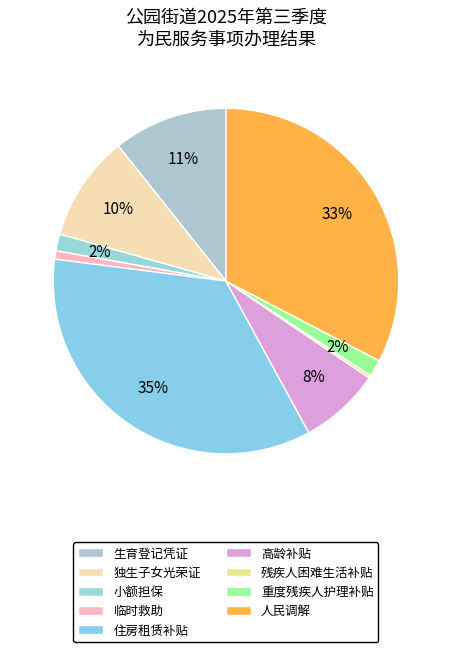

Does 独生子女光荣证 account for over 50% of the chart?

No